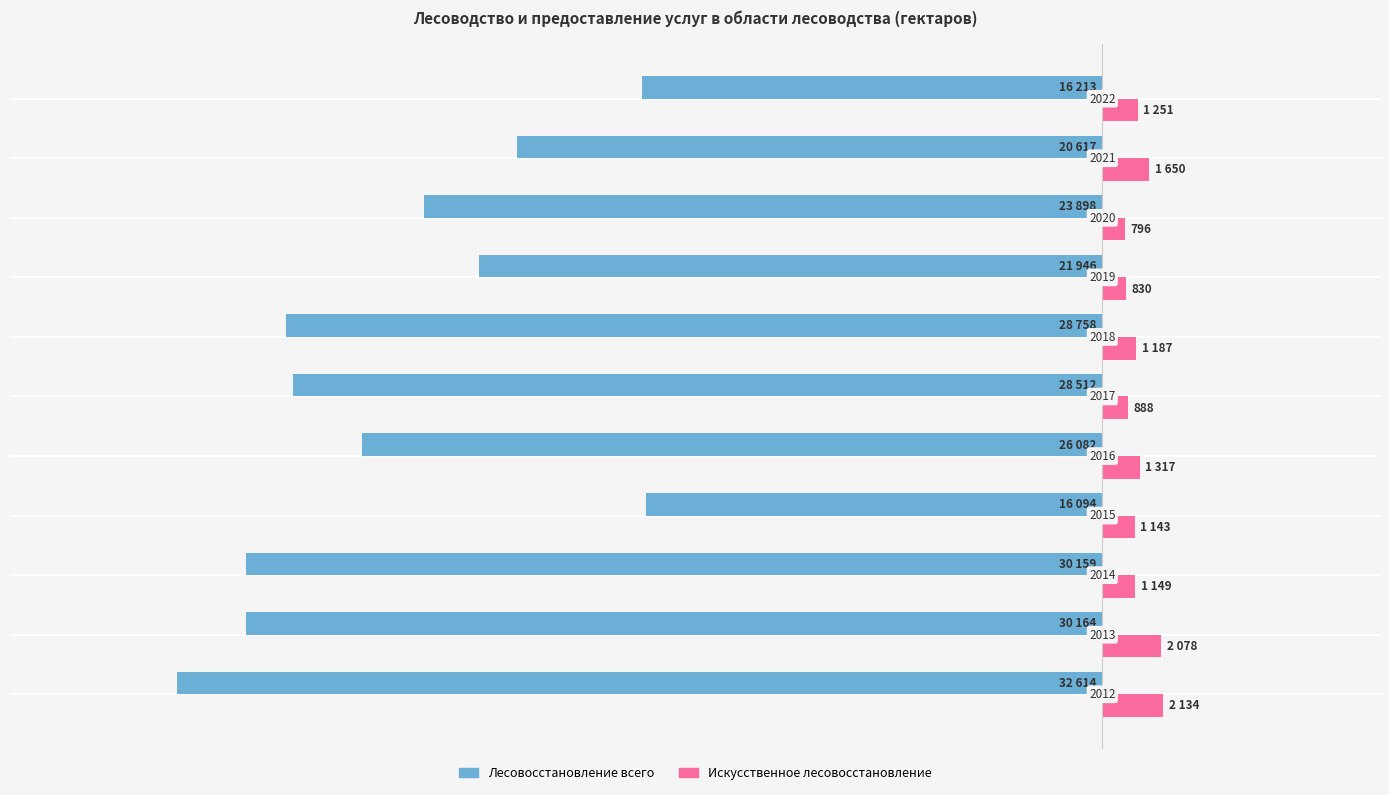

What are all the series names shown in the legend?

Лесовосстановление всего, Искусственное лесовосстановление